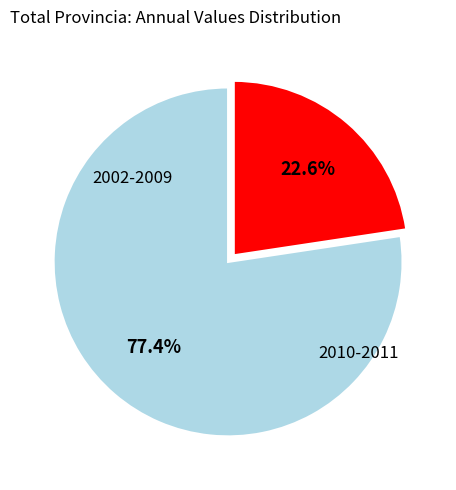

Is there a majority slice in this chart?

Yes